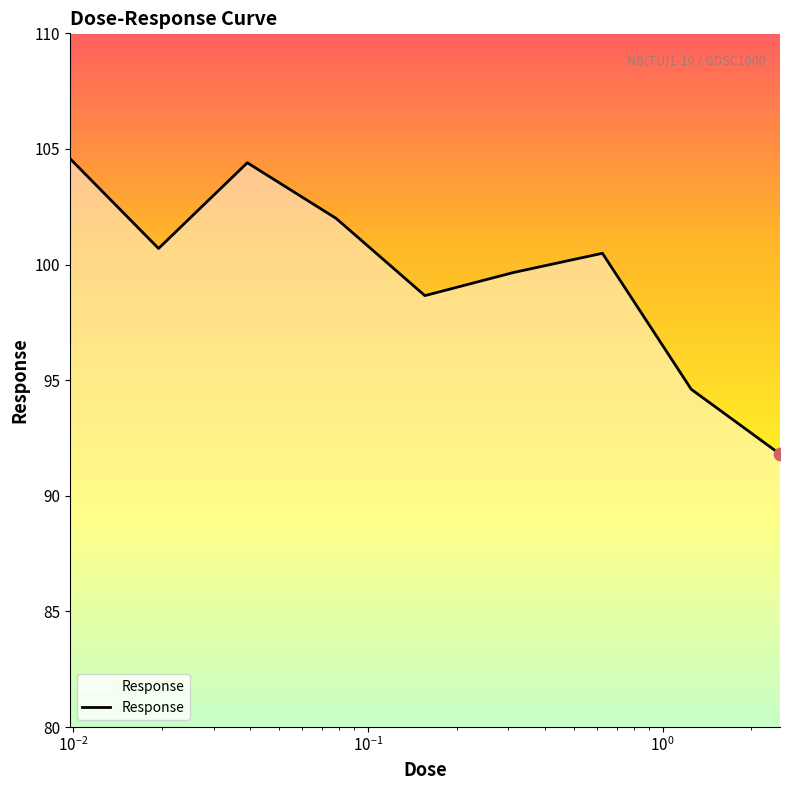

What is the difference between the maximum and minimum values?

12.8